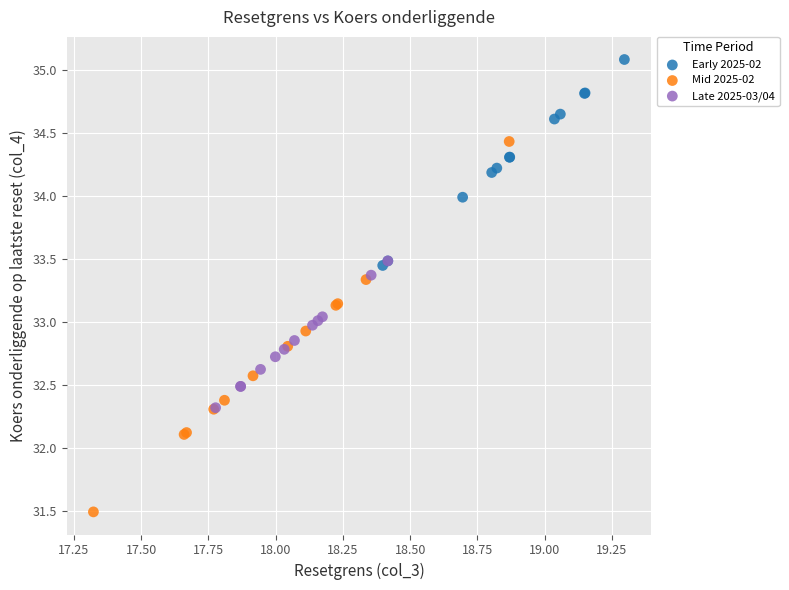

Which series has the widest spread of Y values?

Mid 2025-02